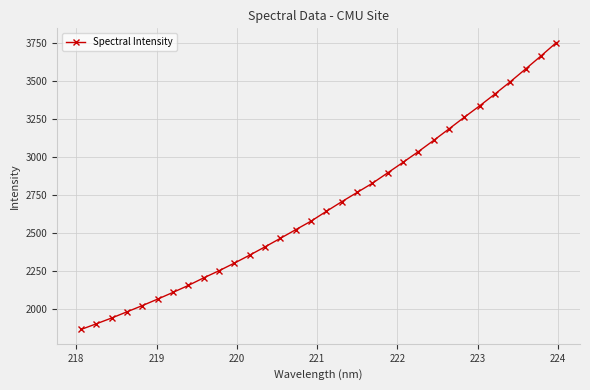

What is the value of the 10th point from the left?

2251.9